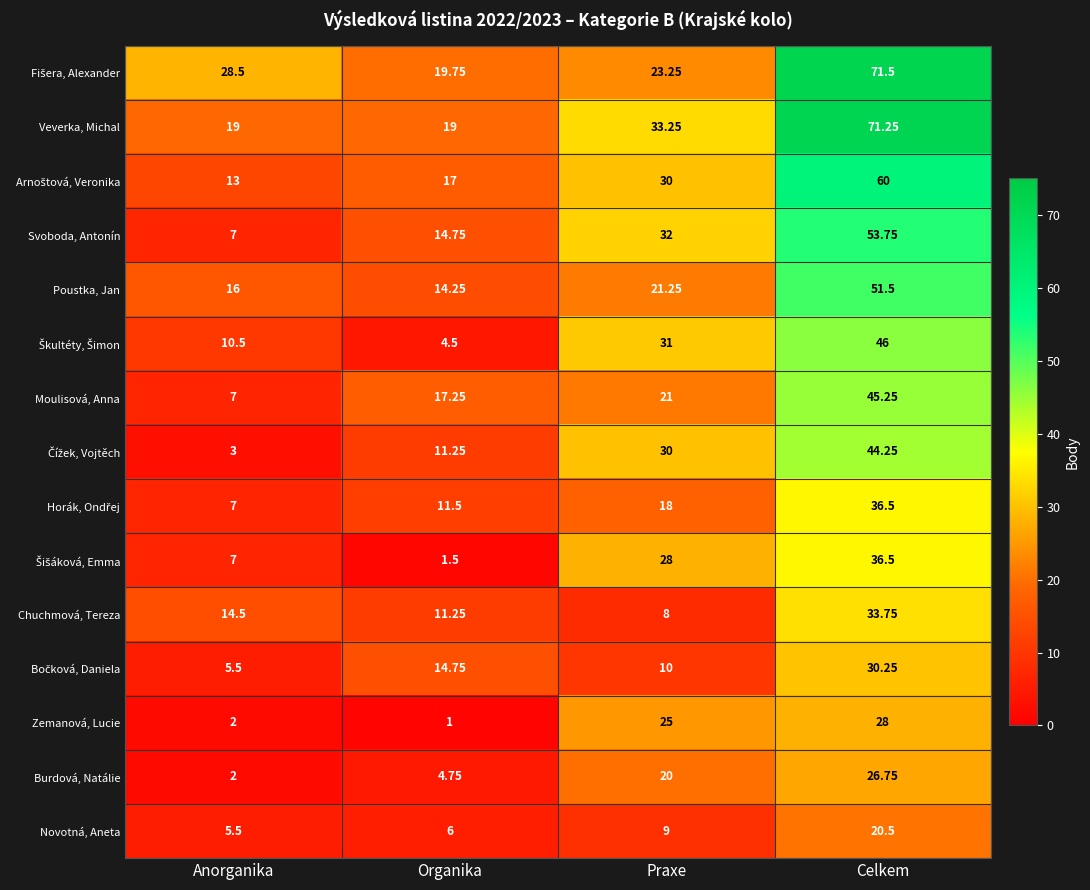

At which label is Svoboda, Antonín closest to 30?

Praxe